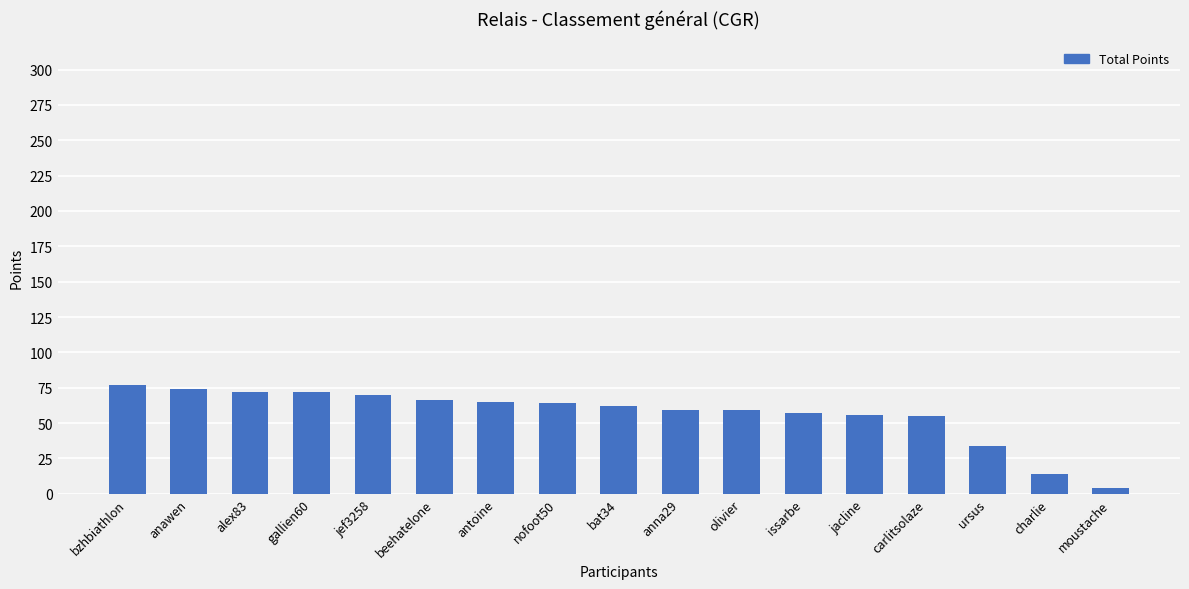

Is it true that the value at issarbe is 17?

False